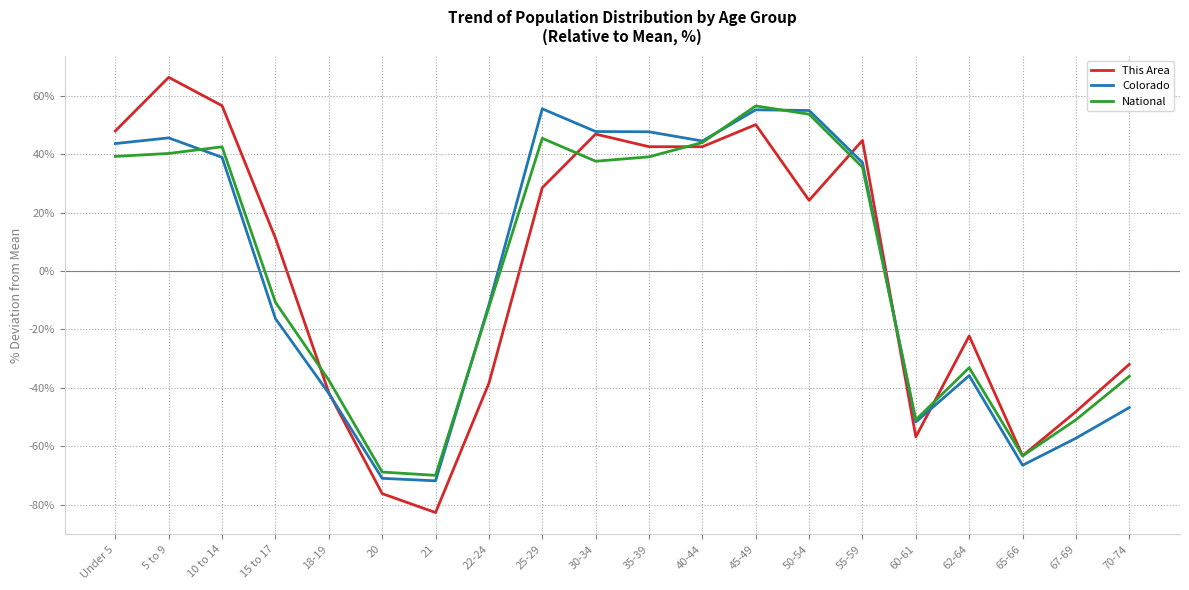

Count the number of data series in this chart.

3